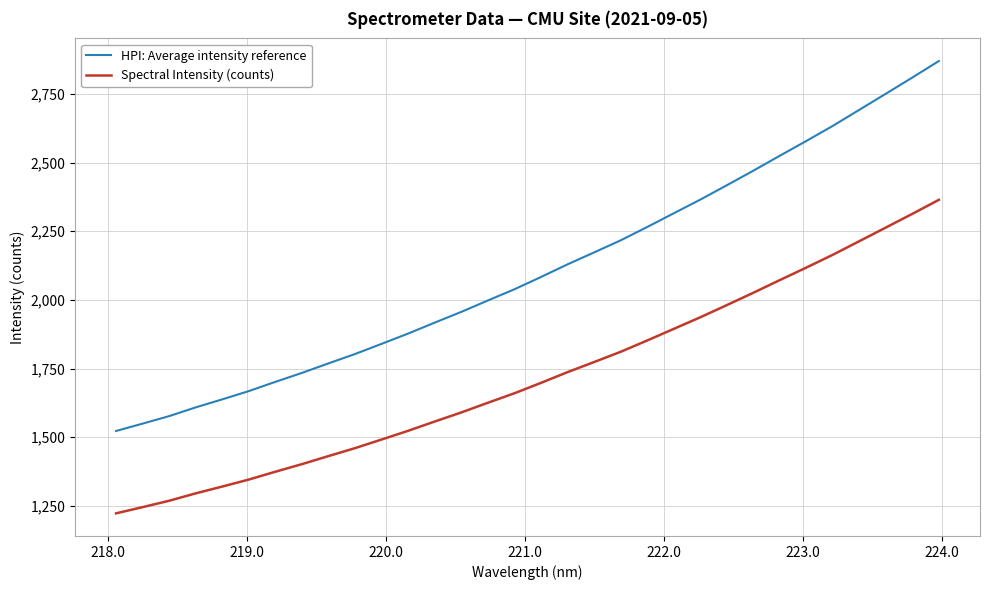

Rank the series by their average value, from highest to lowest.

HPI: Average intensity reference, Spectral Intensity (counts)